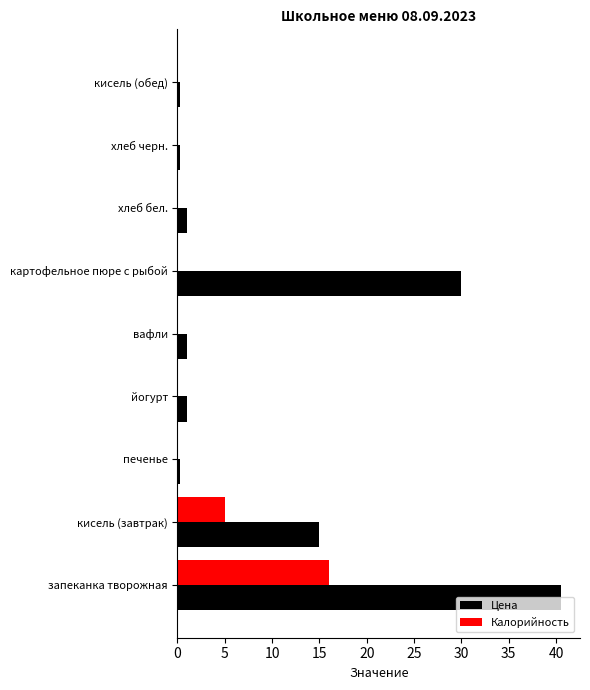

Where is Калорийность nearest to the value 8?

кисель (завтрак)